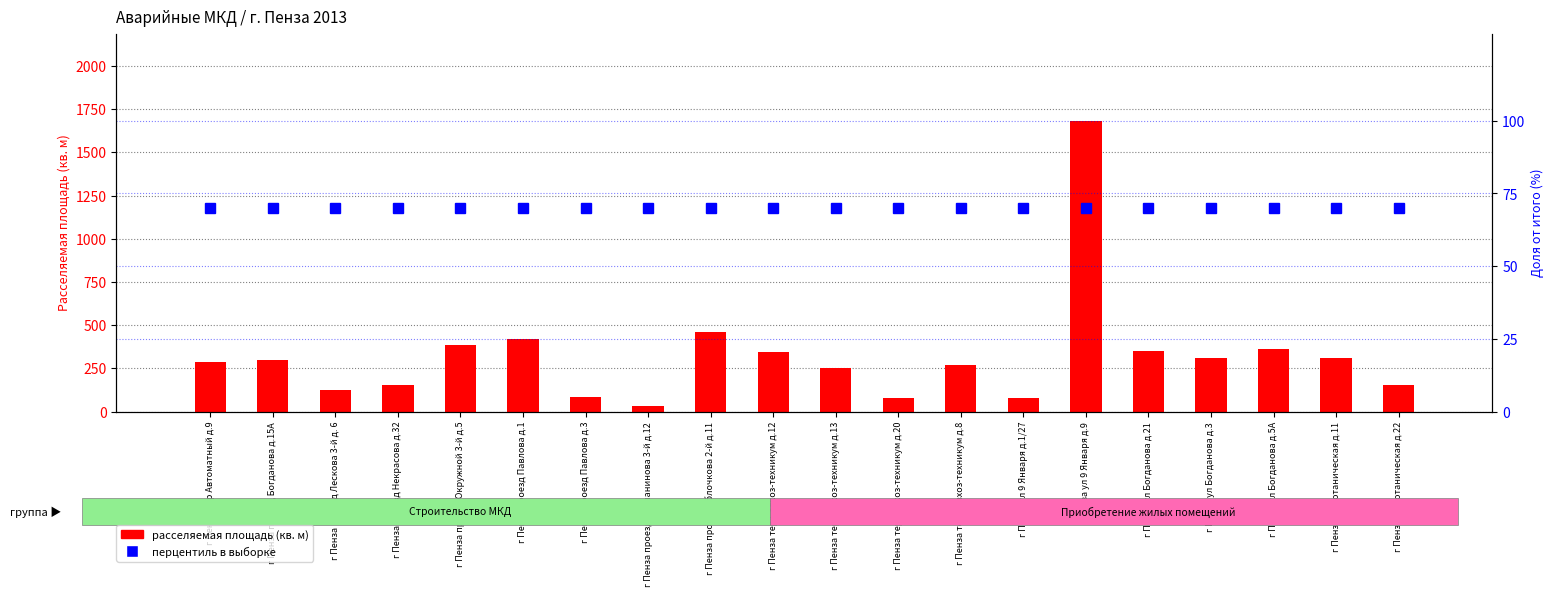

Does the chart contain any negative values?

No